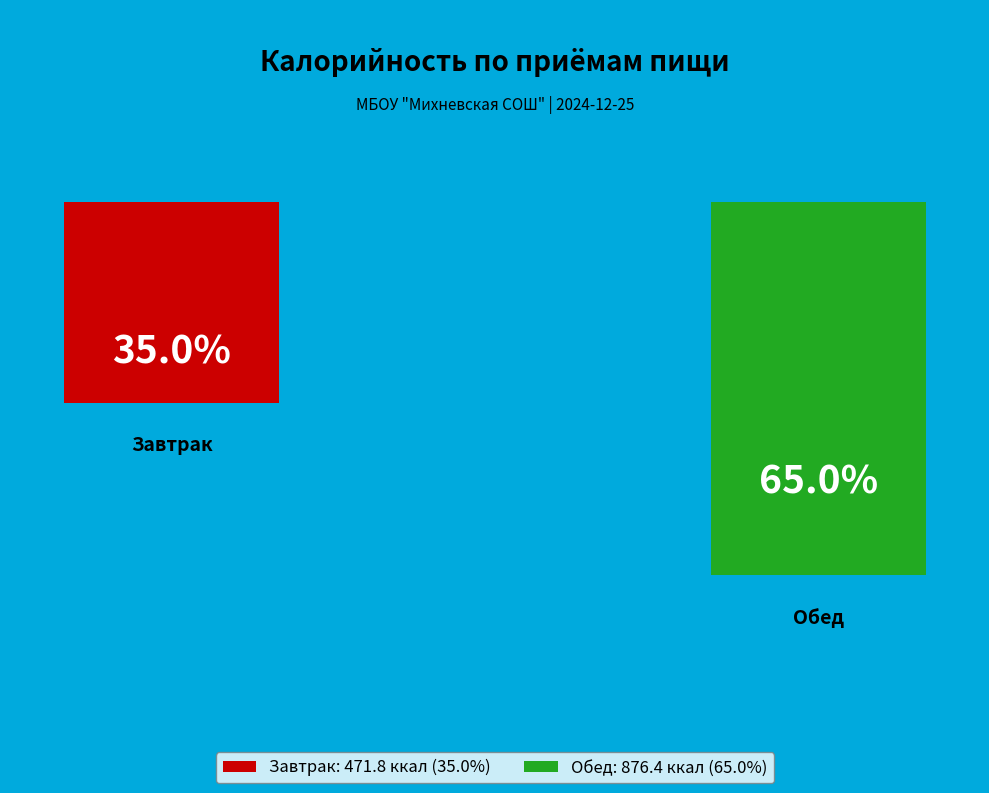

Is there a majority slice in this chart?

Yes